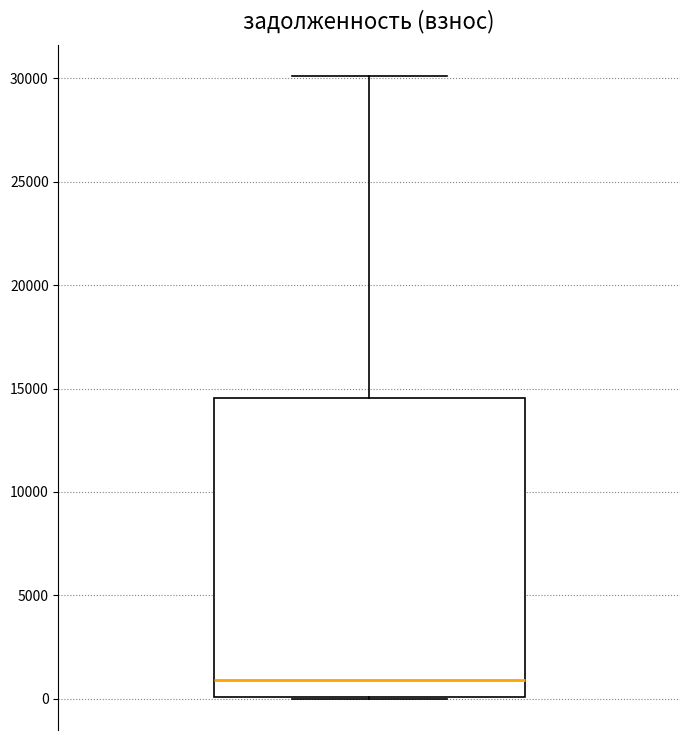

Where is the lower edge of the box on the y-axis? The values are not printed on the chart, so give them approximately, as read against the axis.

0